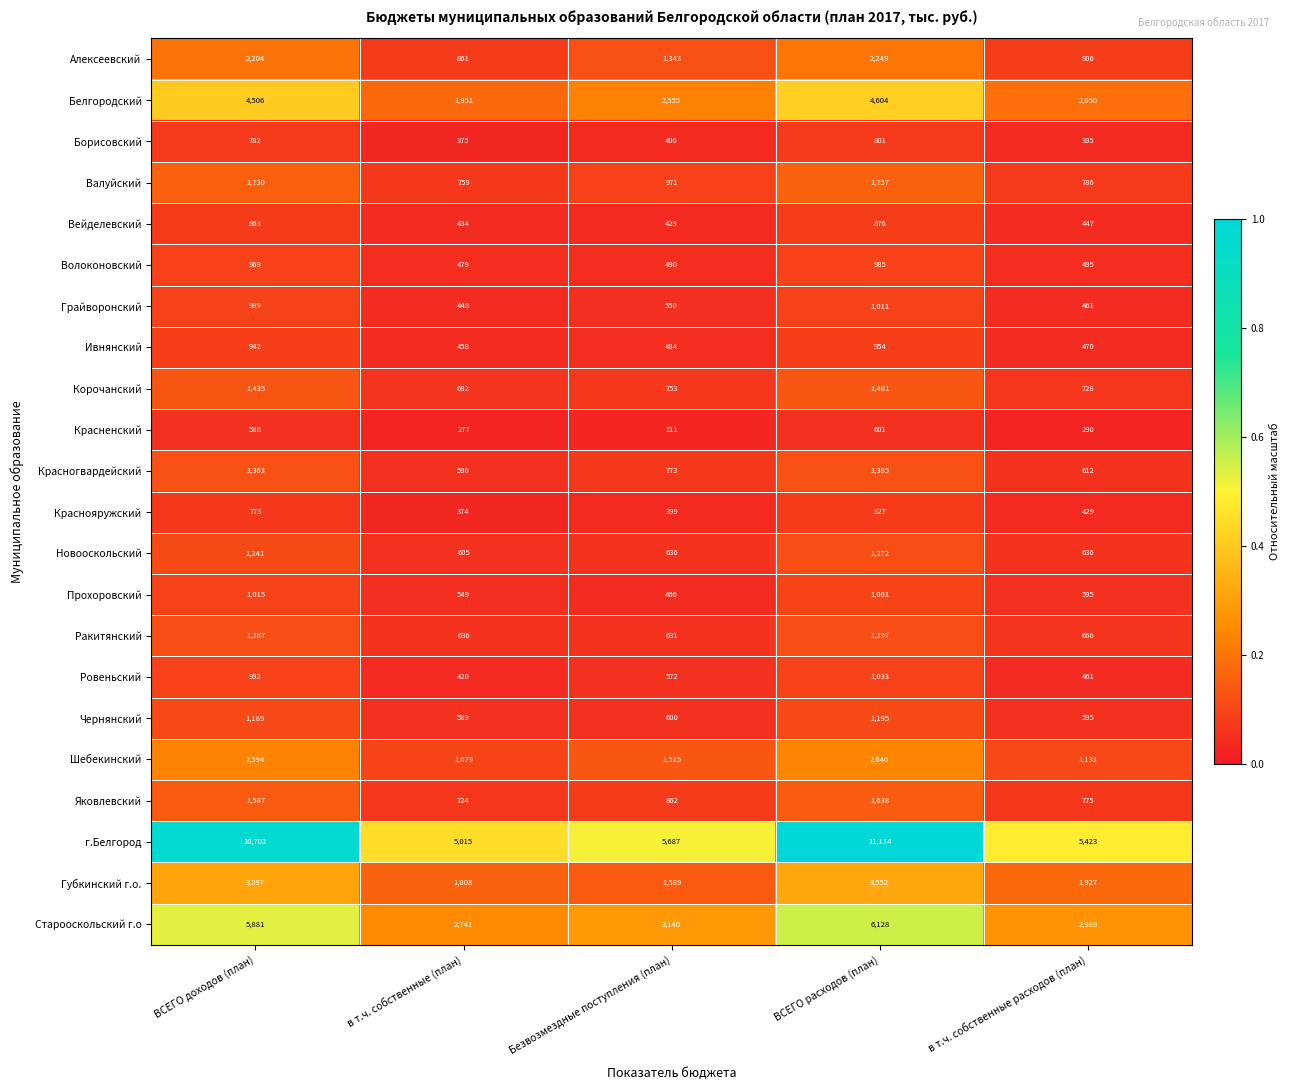

Is it true that Прохоровский equals 619 at Безвозмездные поступления (план)?

False